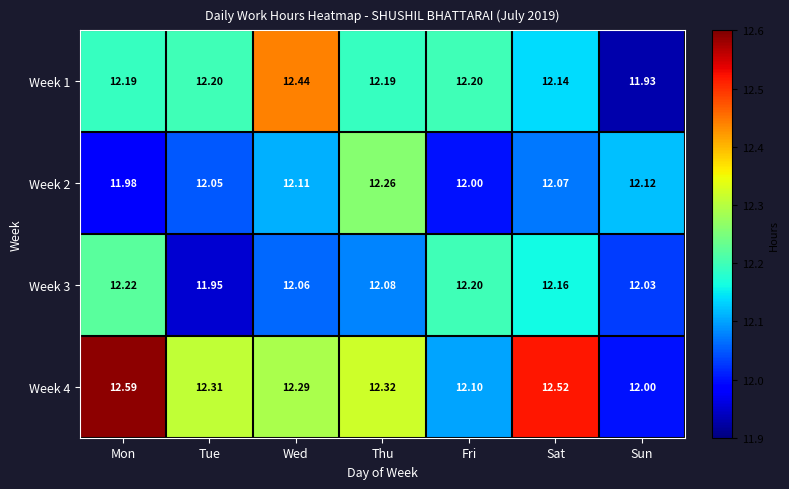

Rank the categories by Week 2 value from lowest to highest.

Mon, Fri, Tue, Sat, Wed, Sun, Thu